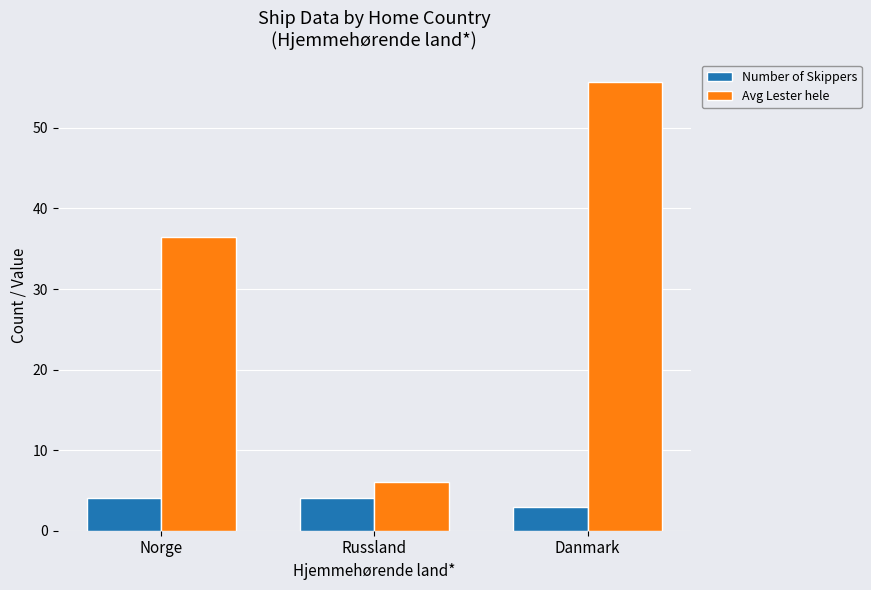

What is the label of the 3rd bar from the left?

Danmark